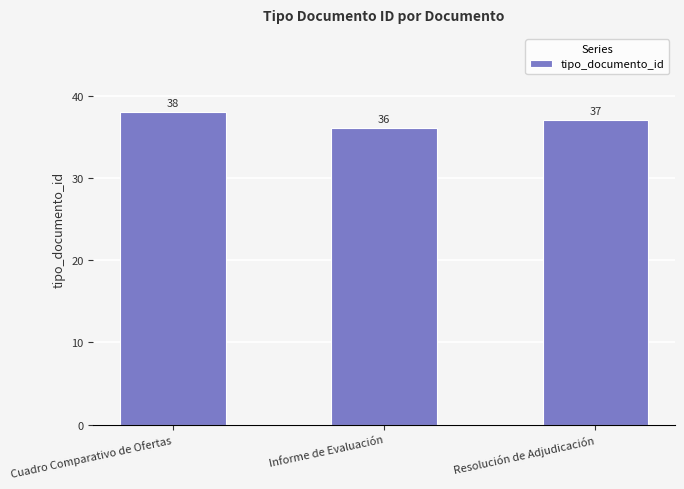

Between Cuadro Comparativo de Ofertas and Resolución de Adjudicación, which is larger?

Cuadro Comparativo de Ofertas